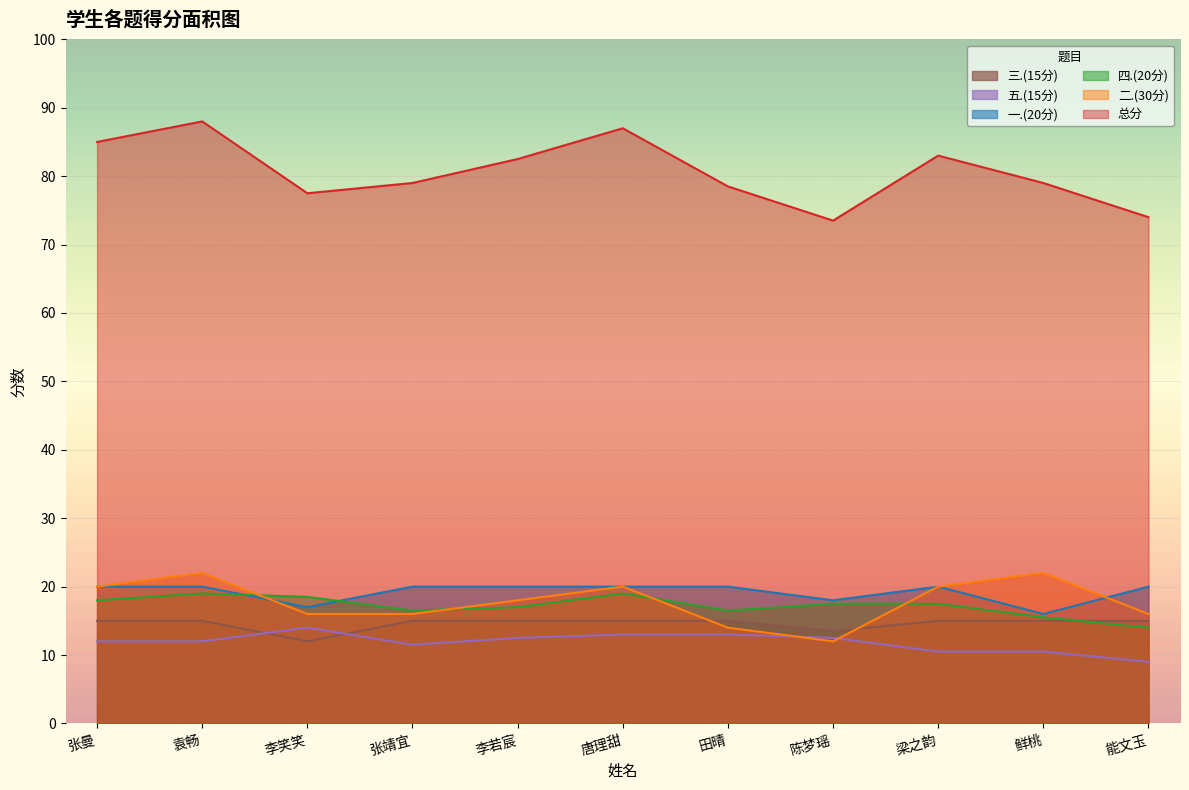

After their last crossing, which series has the higher values: 四.(20分) or 三.(15分)?

三.(15分)